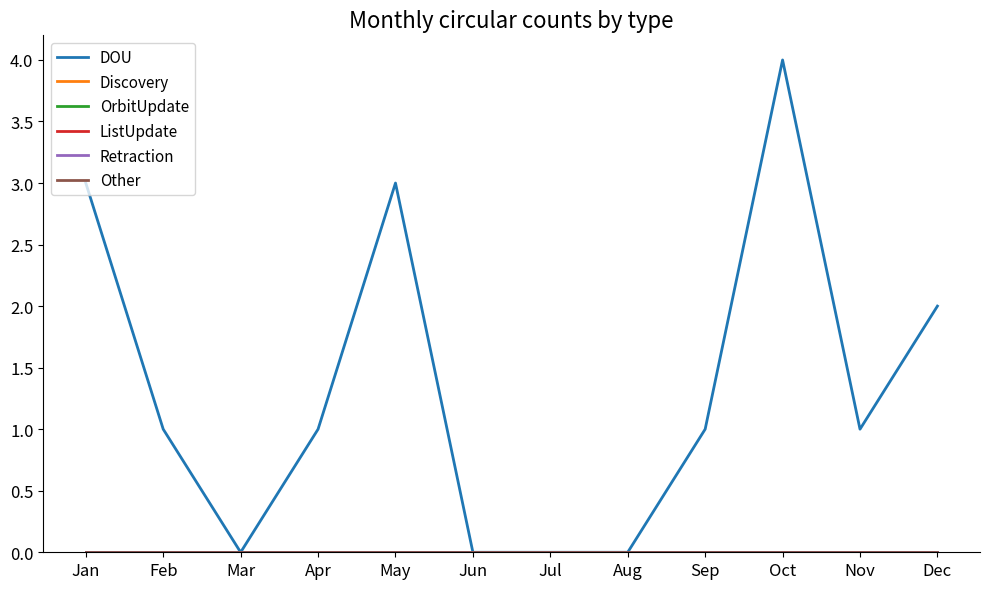

Which series has the largest range (max minus min)?

DOU